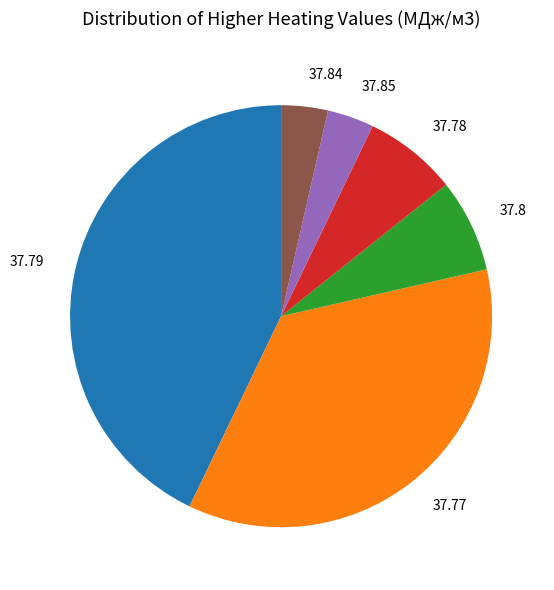

What is the largest slice in the pie chart?

37.79